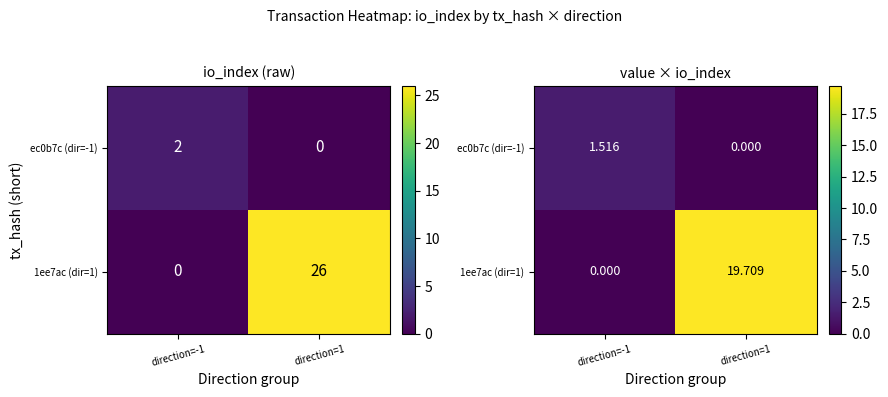

At how many categories does at least one series exceed 1?

2